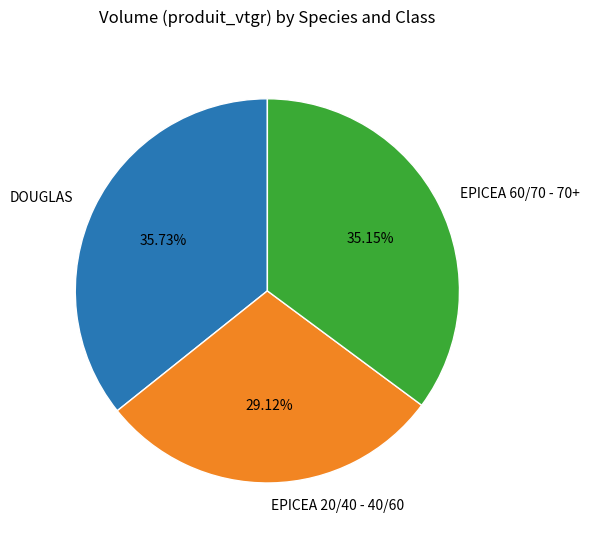

Is the sum of DOUGLAS and EPICEA 20/40 - 40/60 greater than half?

Yes